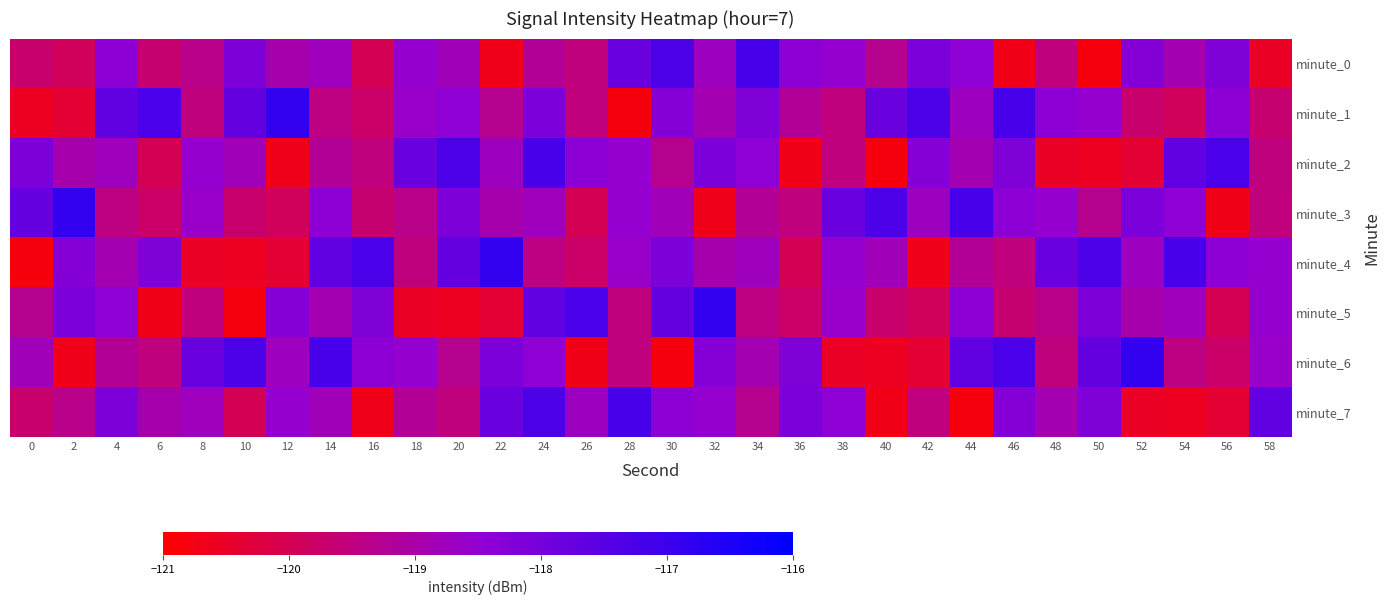

Reading left to right, list all the values displayed in this chart.

minute_0: 0=-119.7	2=-119.9	4=-118.4	6=-119.7	8=-119.4	10=-118.1	12=-118.9	14=-118.7	16=-120.0	18=-118.5	20=-118.8	22=-120.7	24=-119.2	26=-119.5	28=-117.8	30=-117.3	32=-118.7	34=-117.2	36=-118.4	38=-118.5	40=-119.3	42=-118.1	44=-118.4	46=-120.7	48=-119.5	50=-120.8	52=-118.2	54=-118.9	56=-118.2	58=-120.5
minute_1: 0=-120.6	2=-120.4	4=-117.6	6=-117.3	8=-119.5	10=-117.7	12=-116.9	14=-119.5	16=-119.8	18=-118.6	20=-118.4	22=-119.3	24=-118.1	26=-119.5	28=-120.8	30=-118.2	32=-118.9	34=-118.2	36=-119.2	38=-119.5	40=-117.8	42=-117.3	44=-118.7	46=-117.2	48=-118.4	50=-118.5	52=-119.7	54=-119.9	56=-118.4	58=-119.7
minute_2: 0=-118.1	2=-118.9	4=-118.7	6=-120.0	8=-118.5	10=-118.8	12=-120.7	14=-119.2	16=-119.5	18=-117.8	20=-117.3	22=-118.7	24=-117.2	26=-118.4	28=-118.5	30=-119.3	32=-118.1	34=-118.4	36=-120.7	38=-119.5	40=-120.8	42=-118.2	44=-118.9	46=-118.2	48=-120.5	50=-120.6	52=-120.4	54=-117.6	56=-117.3	58=-119.5
minute_3: 0=-117.7	2=-116.9	4=-119.5	6=-119.8	8=-118.6	10=-119.7	12=-119.9	14=-118.4	16=-119.7	18=-119.4	20=-118.1	22=-118.9	24=-118.7	26=-120.0	28=-118.5	30=-118.8	32=-120.7	34=-119.2	36=-119.5	38=-117.8	40=-117.3	42=-118.7	44=-117.2	46=-118.4	48=-118.5	50=-119.3	52=-118.1	54=-118.4	56=-120.7	58=-119.5
minute_4: 0=-120.8	2=-118.2	4=-118.9	6=-118.2	8=-120.5	10=-120.6	12=-120.4	14=-117.6	16=-117.3	18=-119.5	20=-117.7	22=-116.9	24=-119.5	26=-119.8	28=-118.6	30=-118.1	32=-118.9	34=-118.7	36=-120.0	38=-118.5	40=-118.8	42=-120.7	44=-119.2	46=-119.5	48=-117.8	50=-117.3	52=-118.7	54=-117.2	56=-118.4	58=-118.5
minute_5: 0=-119.3	2=-118.1	4=-118.4	6=-120.7	8=-119.5	10=-120.8	12=-118.2	14=-118.9	16=-118.2	18=-120.5	20=-120.6	22=-120.4	24=-117.6	26=-117.3	28=-119.5	30=-117.7	32=-116.9	34=-119.5	36=-119.8	38=-118.6	40=-119.7	42=-119.9	44=-118.4	46=-119.7	48=-119.4	50=-118.1	52=-118.9	54=-118.7	56=-120.0	58=-118.5
minute_6: 0=-118.8	2=-120.7	4=-119.2	6=-119.5	8=-117.8	10=-117.3	12=-118.7	14=-117.2	16=-118.4	18=-118.5	20=-119.3	22=-118.1	24=-118.4	26=-120.7	28=-119.5	30=-120.8	32=-118.2	34=-118.9	36=-118.2	38=-120.5	40=-120.6	42=-120.4	44=-117.6	46=-117.3	48=-119.5	50=-117.7	52=-116.9	54=-119.5	56=-119.8	58=-118.6
minute_7: 0=-119.7	2=-119.4	4=-118.1	6=-118.9	8=-118.7	10=-120.0	12=-118.5	14=-118.8	16=-120.7	18=-119.2	20=-119.5	22=-117.8	24=-117.3	26=-118.7	28=-117.2	30=-118.4	32=-118.5	34=-119.3	36=-118.1	38=-118.4	40=-120.7	42=-119.5	44=-120.8	46=-118.2	48=-118.9	50=-118.2	52=-120.5	54=-120.6	56=-120.4	58=-117.6